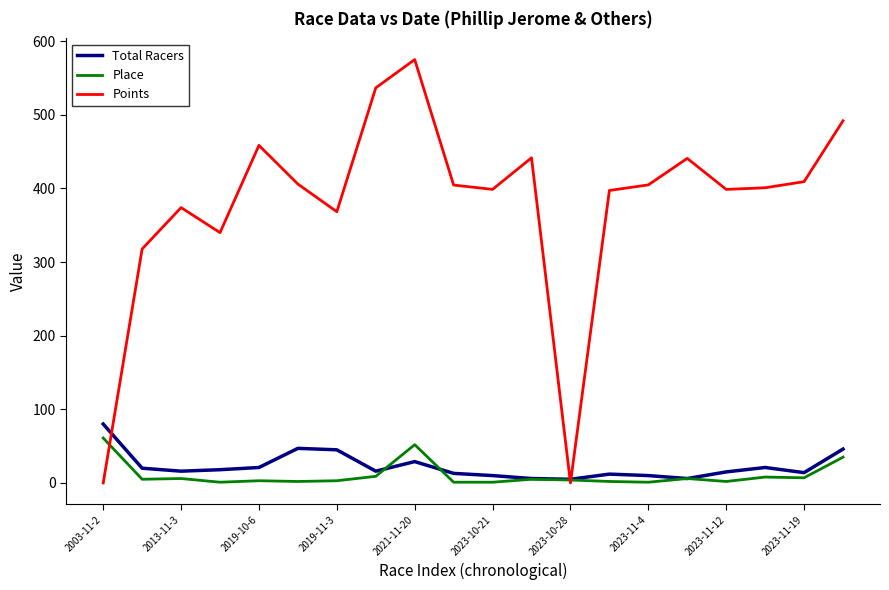

Which series has the largest range (max minus min)?

Points